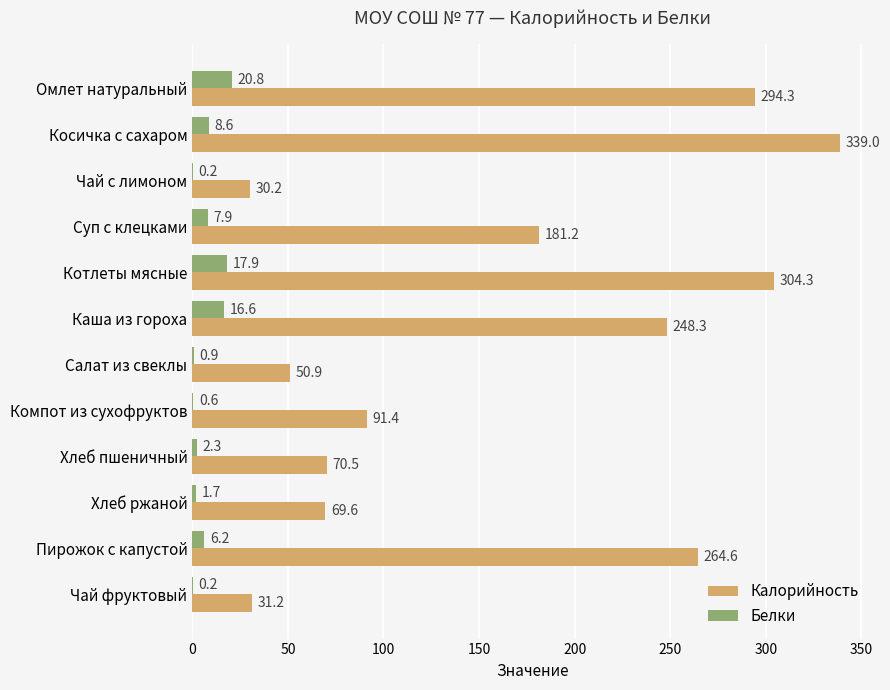

Between Чай с лимоном and Салат из свеклы, which series saw the biggest shift?

Калорийность